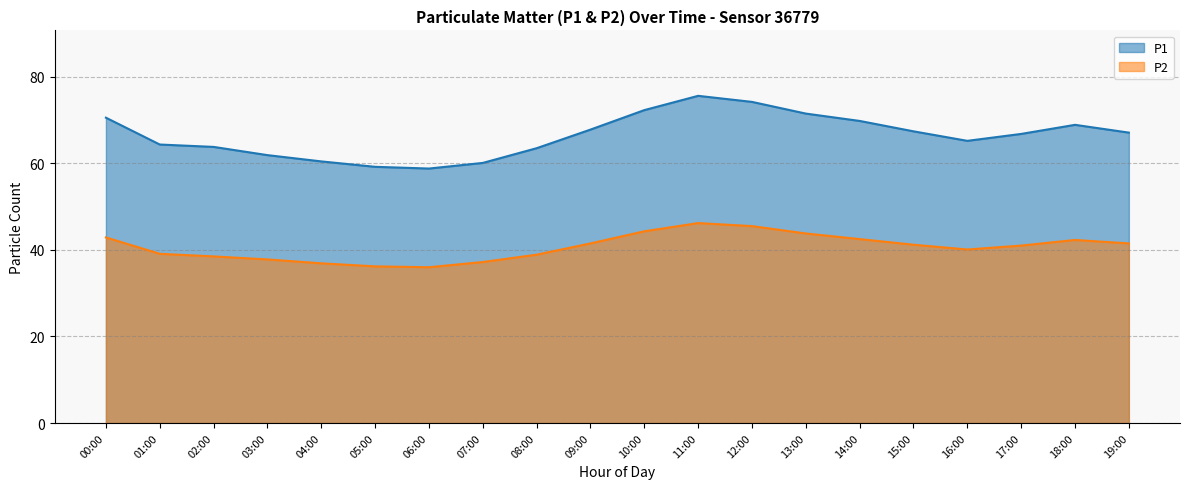

What is the difference between the P1 values at 11:00 and 17:00?

8.8